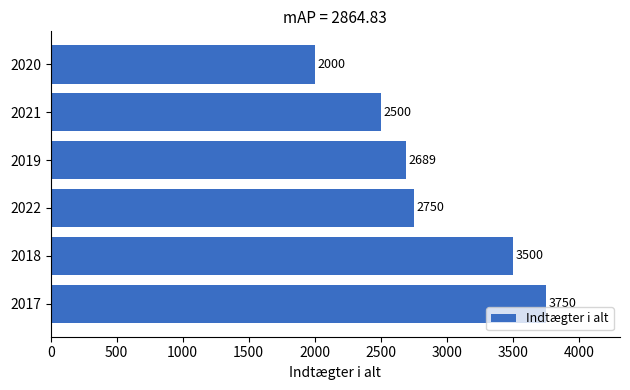

What is the maximum value shown in the chart?

3750